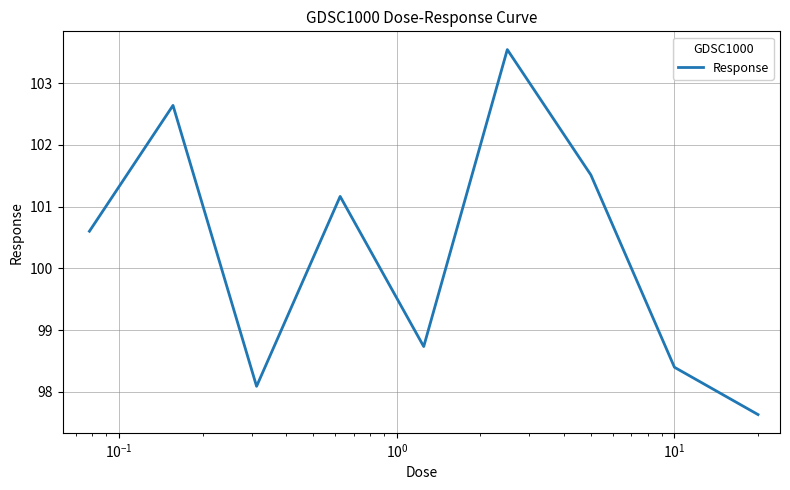

What is the difference between the maximum and minimum values?

5.9